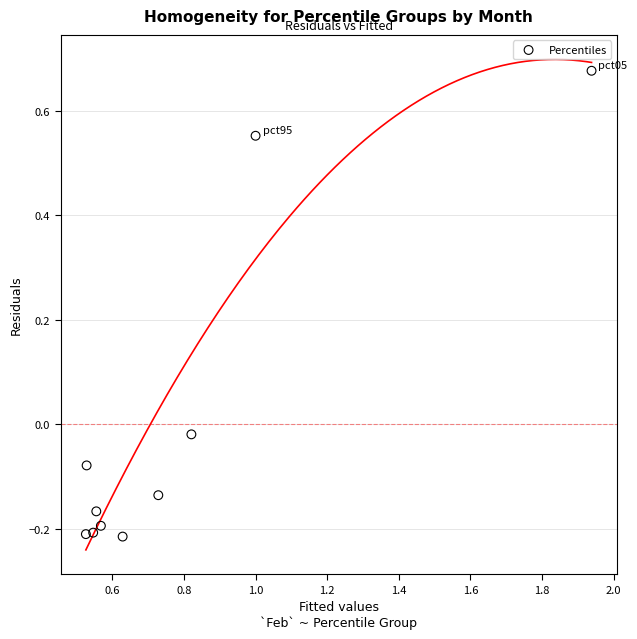

What is the range of Y values (max minus min)?

0.9